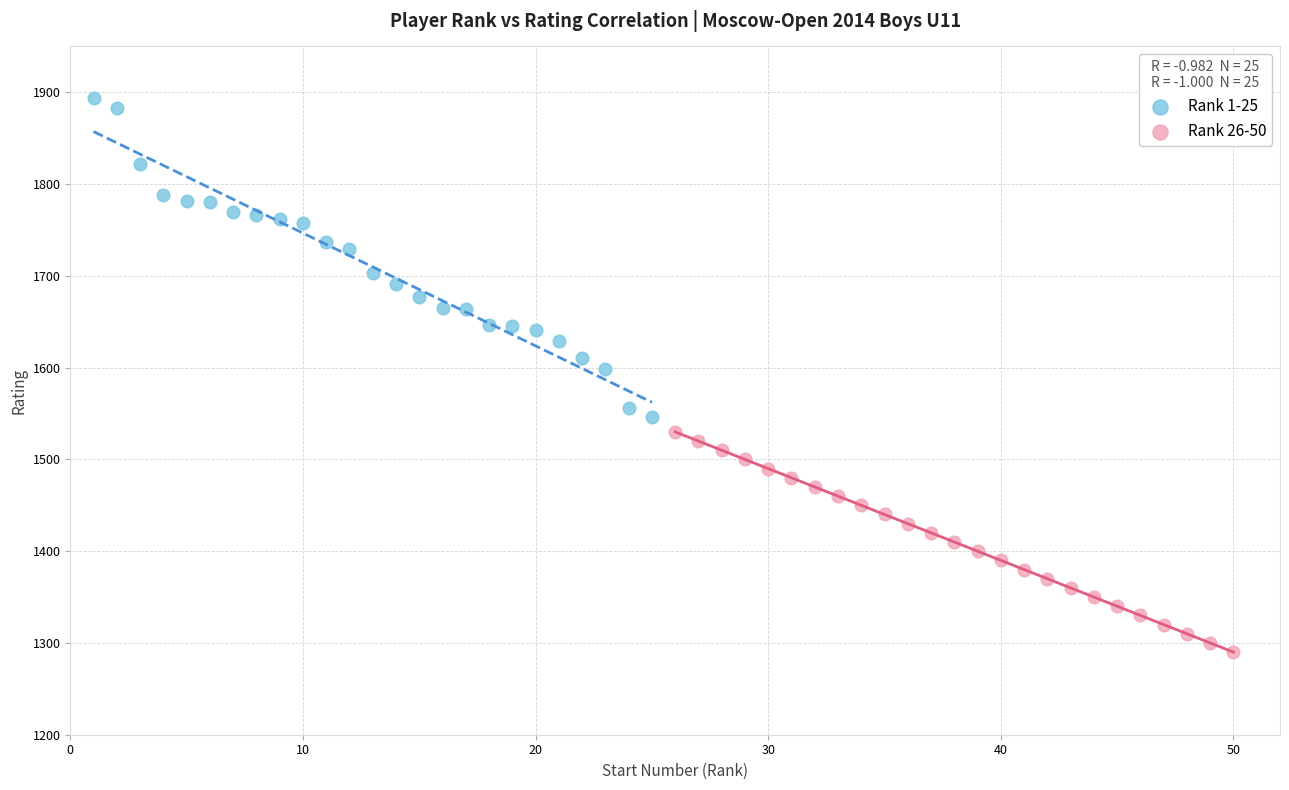

Which series has the largest Y range (max minus min)?

Rank 1-25